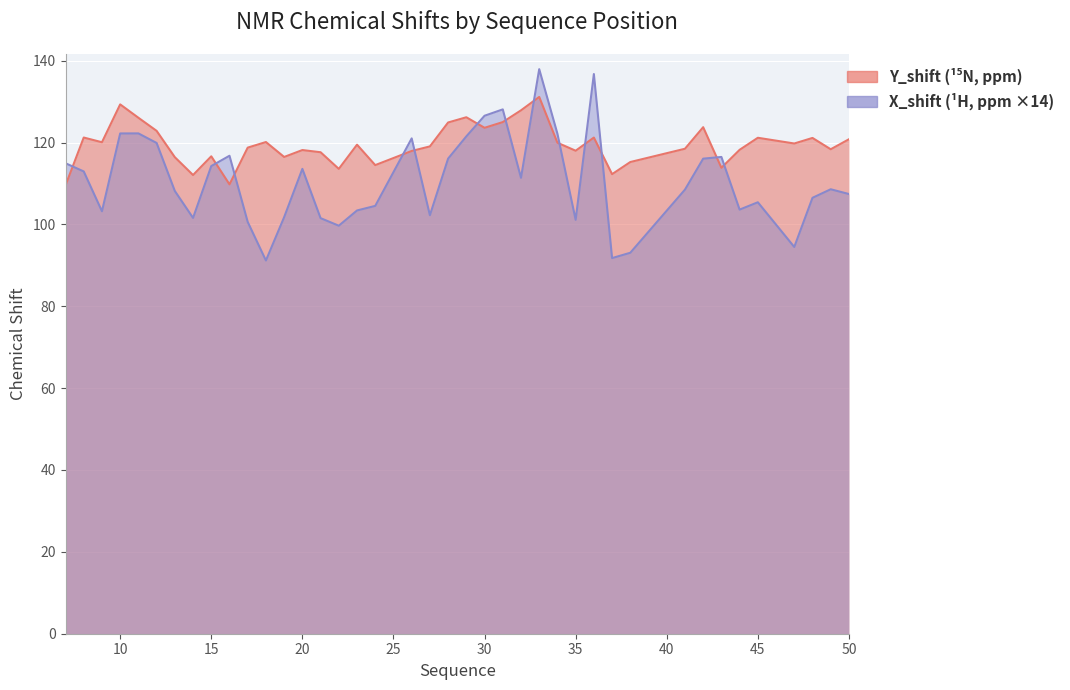

Which series has the largest total across all categories?

Y_shift